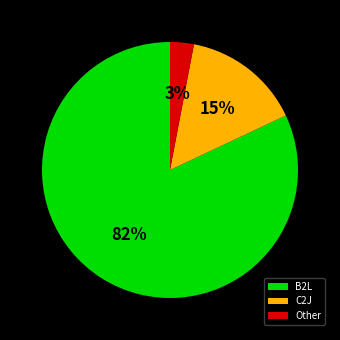

What is the ratio of the value at B2L to the value at Other?

27.3